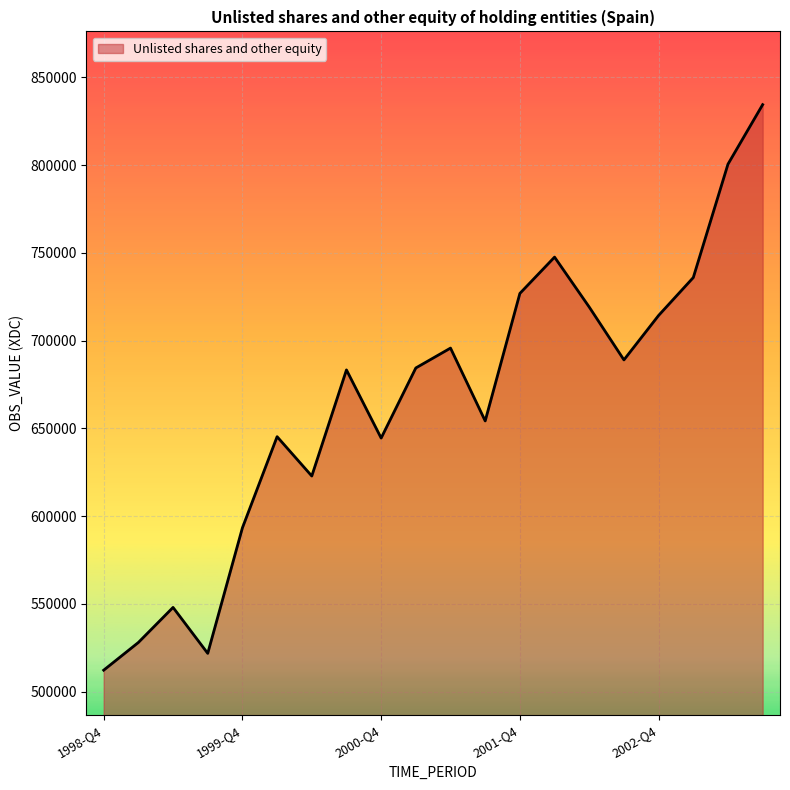

What is the smallest value displayed?

512310